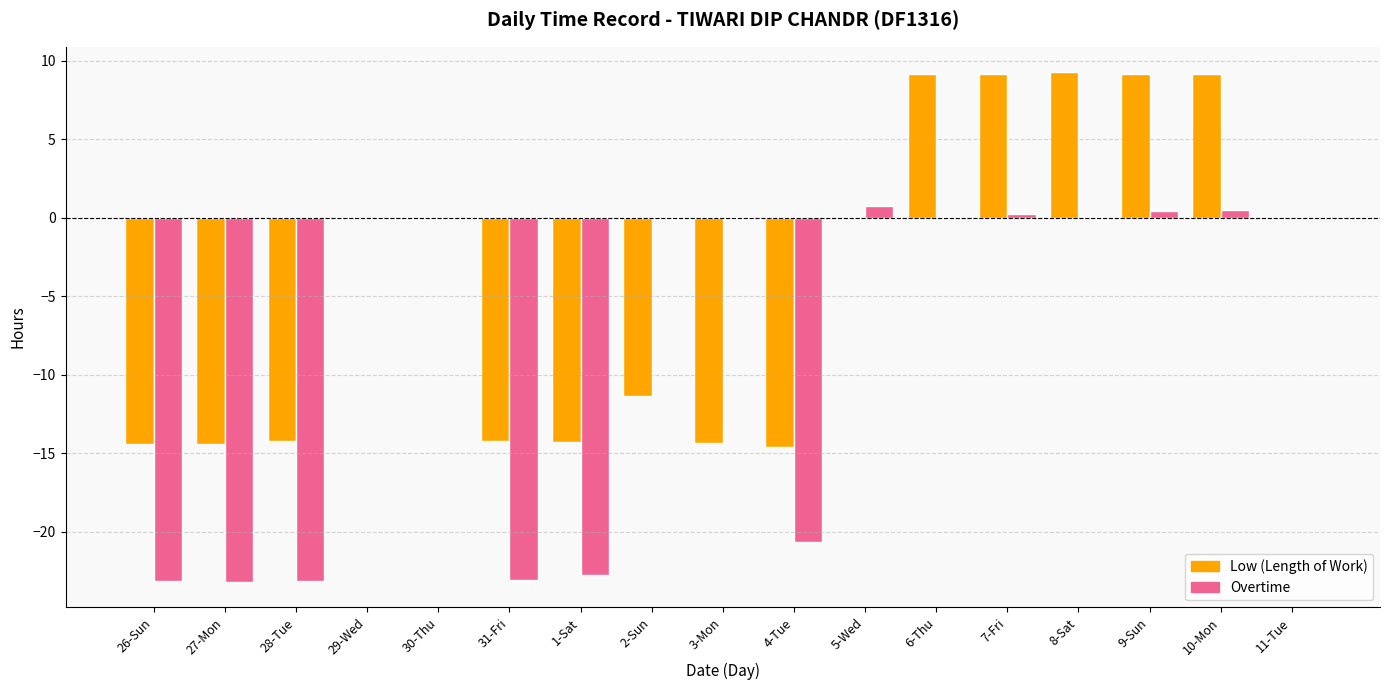

What is the highest value of the Low (Length of Work) series?

9.3